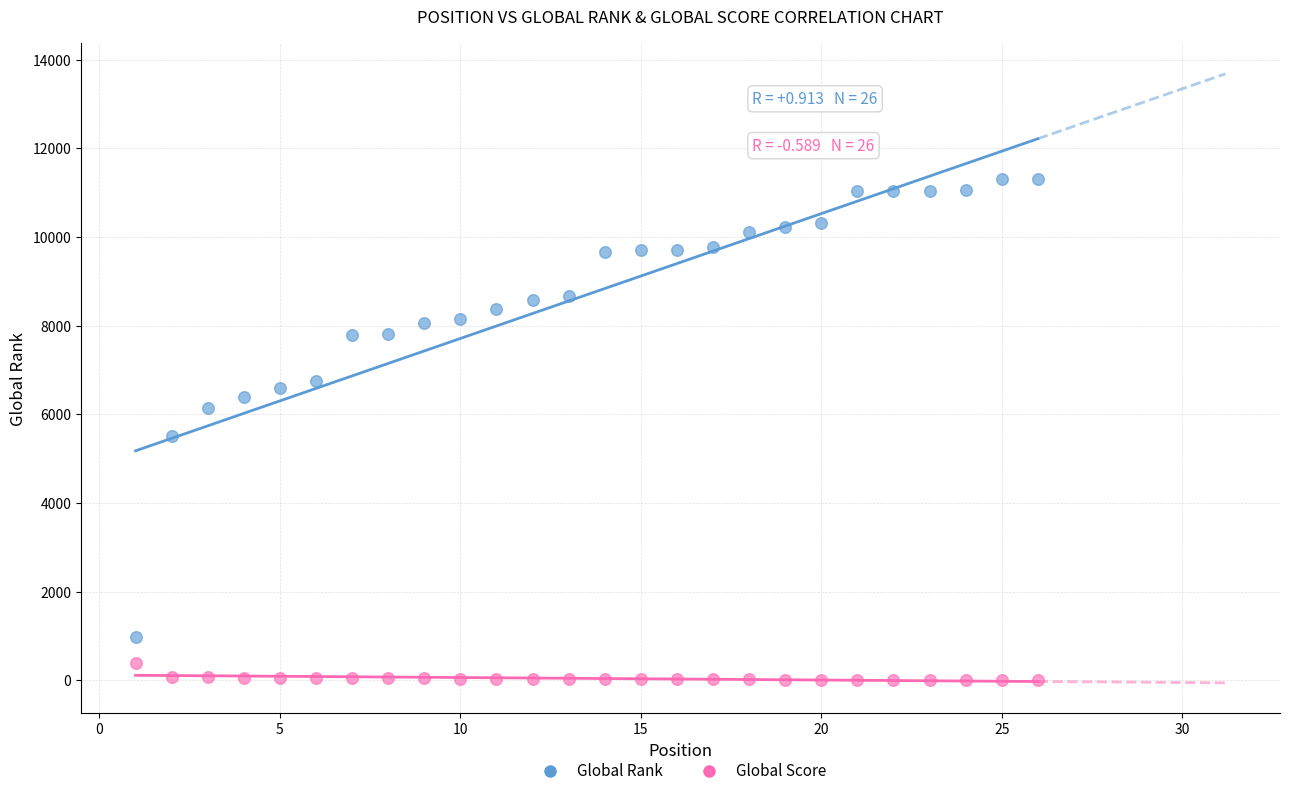

Across all data points, what is the range of Y values (max minus min)?

11319